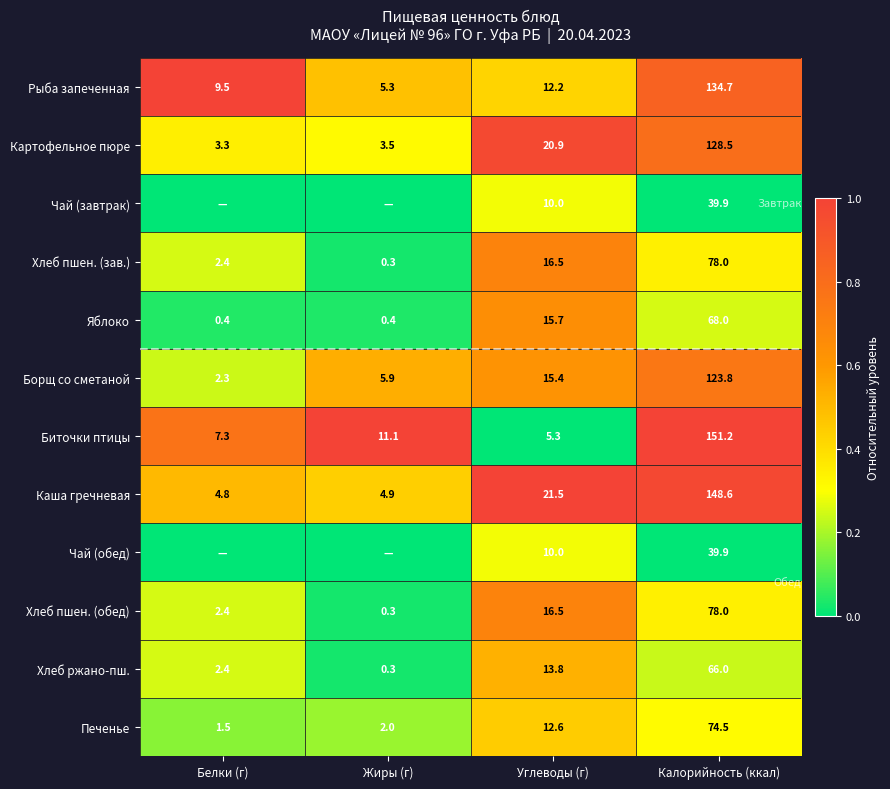

What is the total value across all series at Углеводы (г)?

170.4